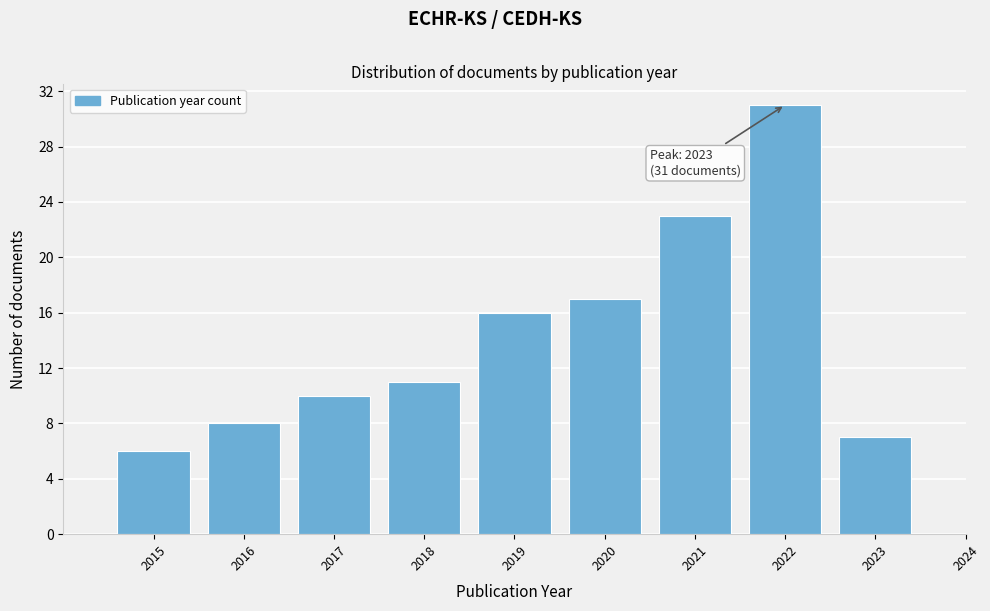

Reading left to right, list all the values displayed in this chart.

2015=6	2016=8	2017=10	2018=11	2019=16	2020=17	2021=23	2022=31	2023=7	2024=0